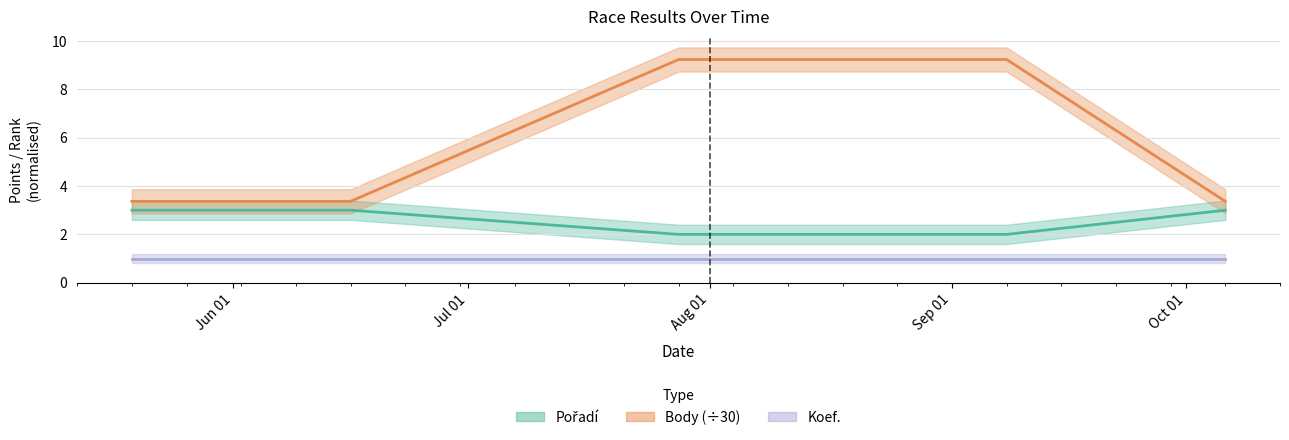

What is the difference between the Pořadí values at 2021-06-02 and 2021-07-28?

1.0